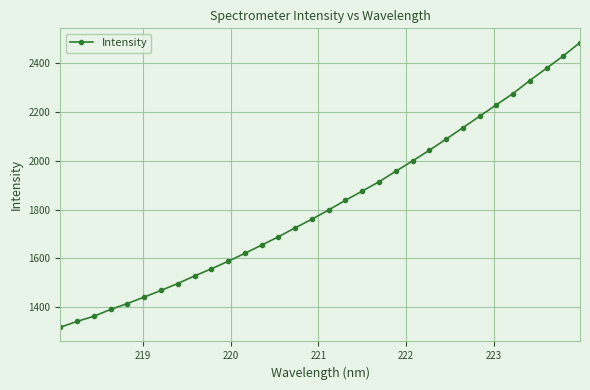

What is the smallest value displayed?

1318.6